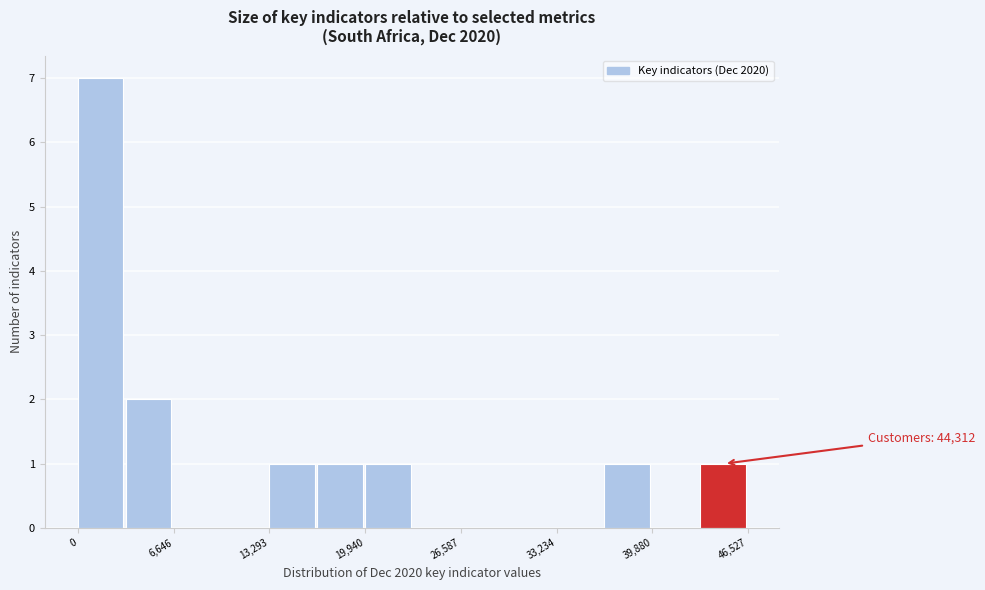

Read against the x-axis, roughly where is the centre of the tallest bar?

2000